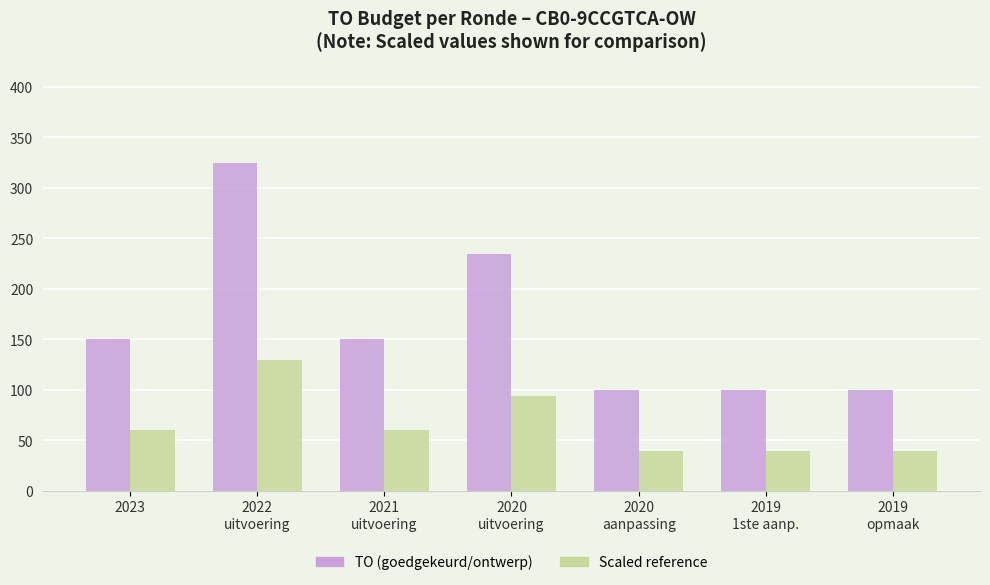

How many data points does each series have?

7